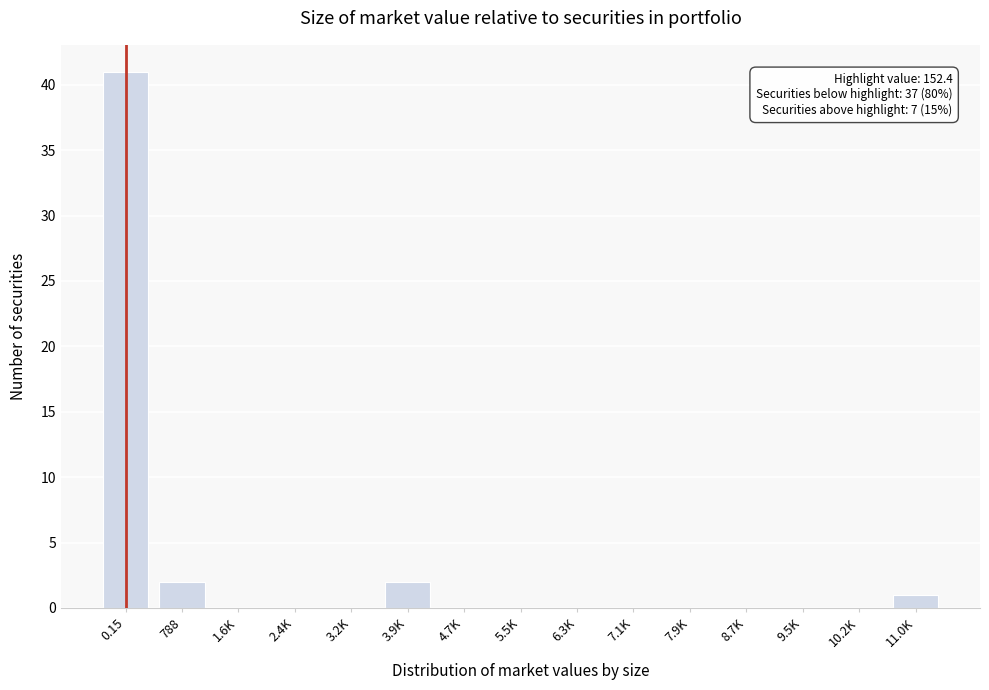

Reading left to right, transcribe all the data shown in this chart.

0.15=41	788=2	1.6K=0	2.4K=0	3.2K=0	3.9K=2	4.7K=0	5.5K=0	6.3K=0	7.1K=0	7.9K=0	8.7K=0	9.5K=0	10.2K=0	11.0K=1